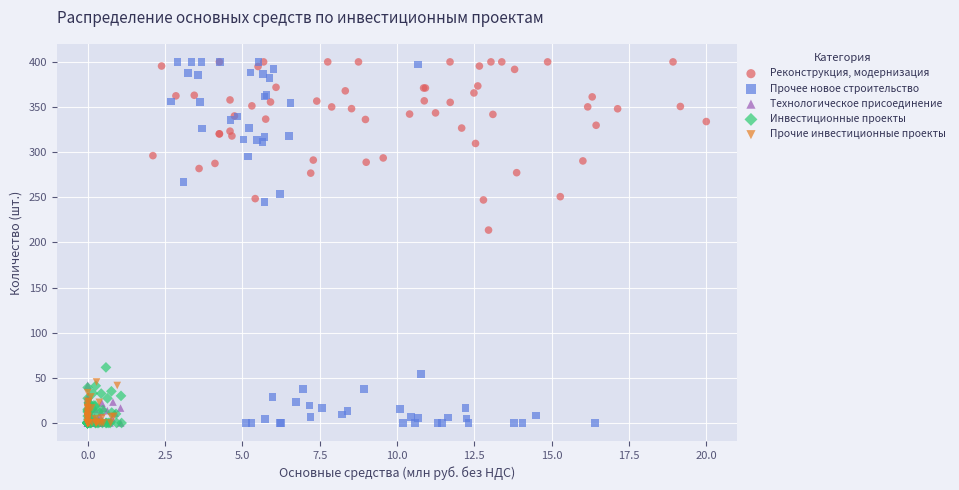

Which series has the widest spread of Y values?

Прочее новое строительство